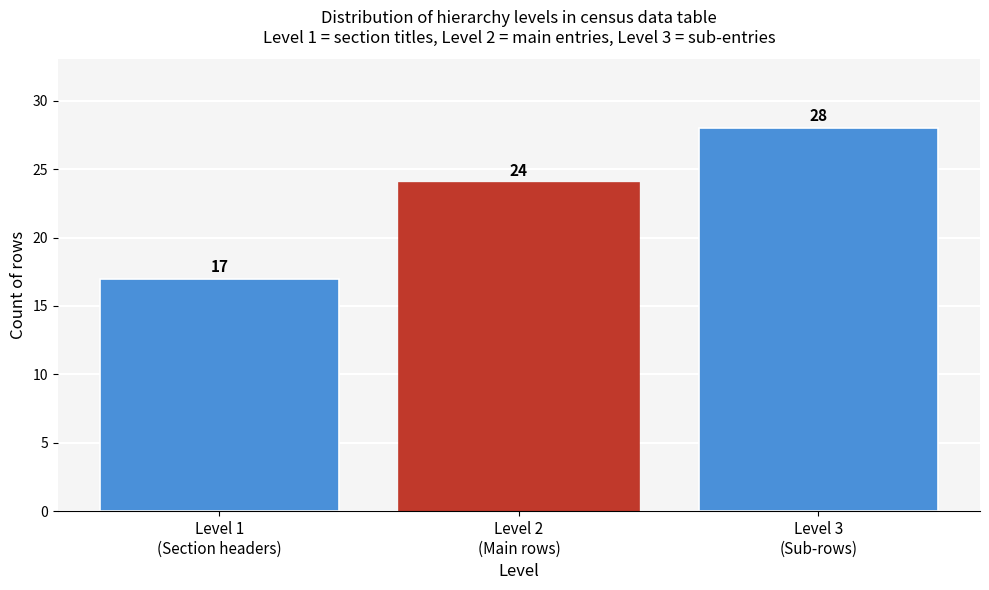

Reading left to right, transcribe all the data shown in this chart.

17	24	28